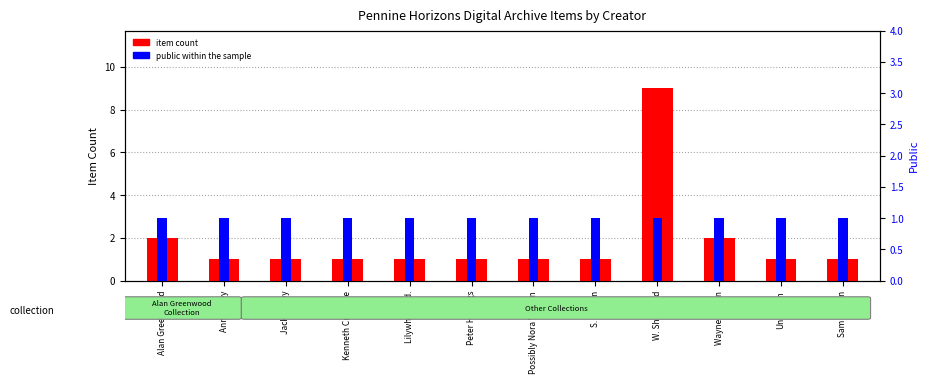

Are the bars horizontal?

No